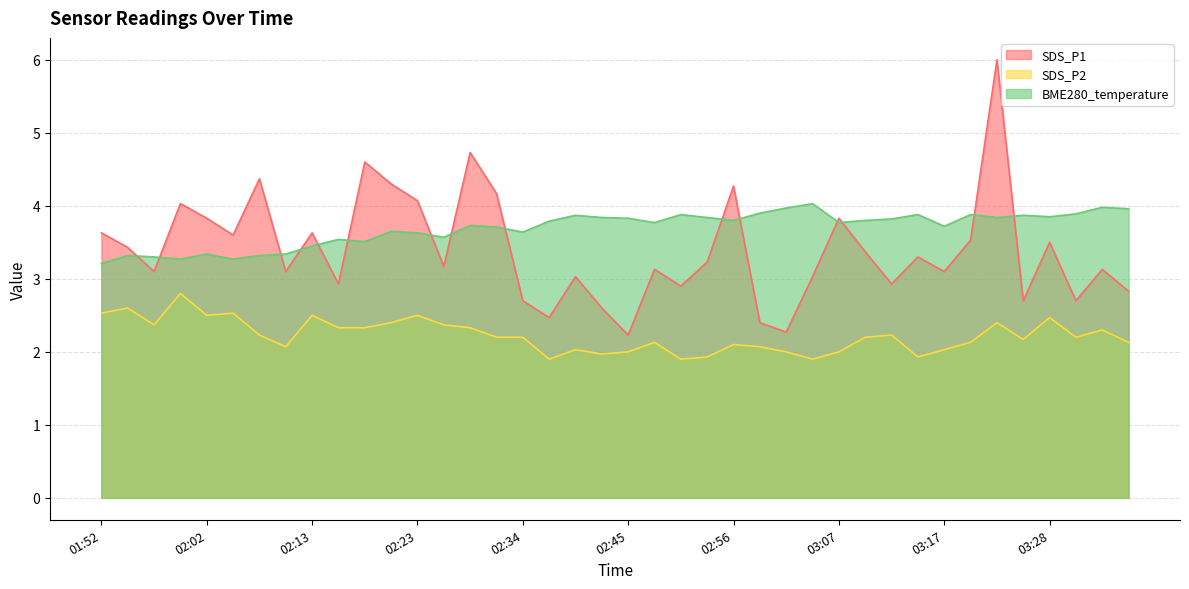

What is the average value of the BME280_temperature series?

3.7